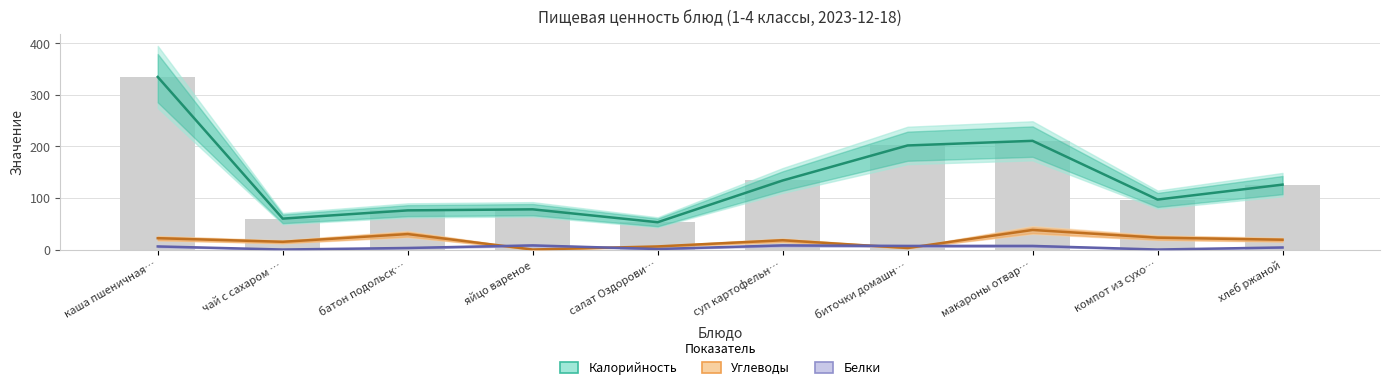

What is the greatest value displayed?

335